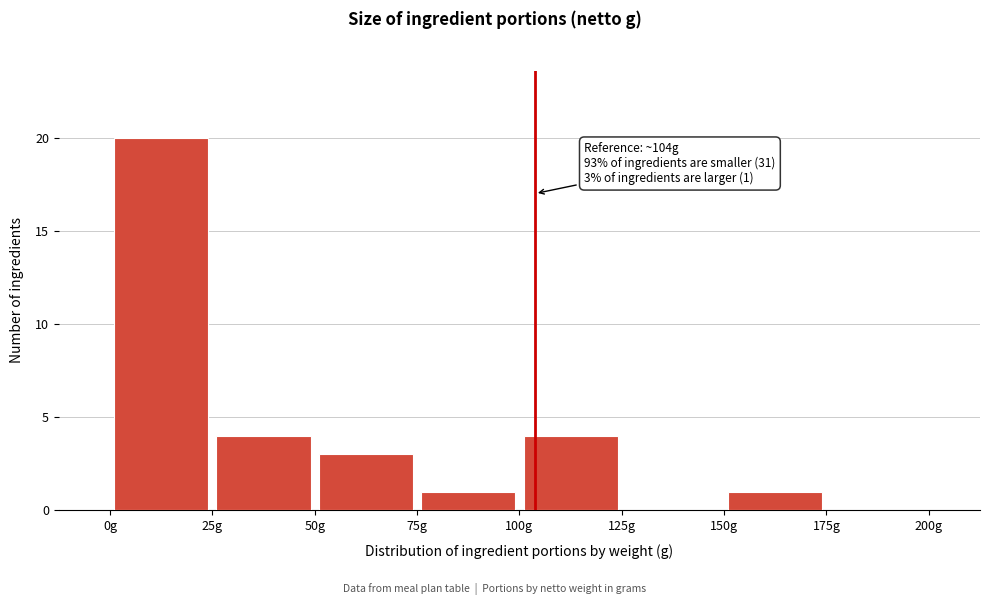

Over which range of the x-axis is the bar tallest?

0 to 25